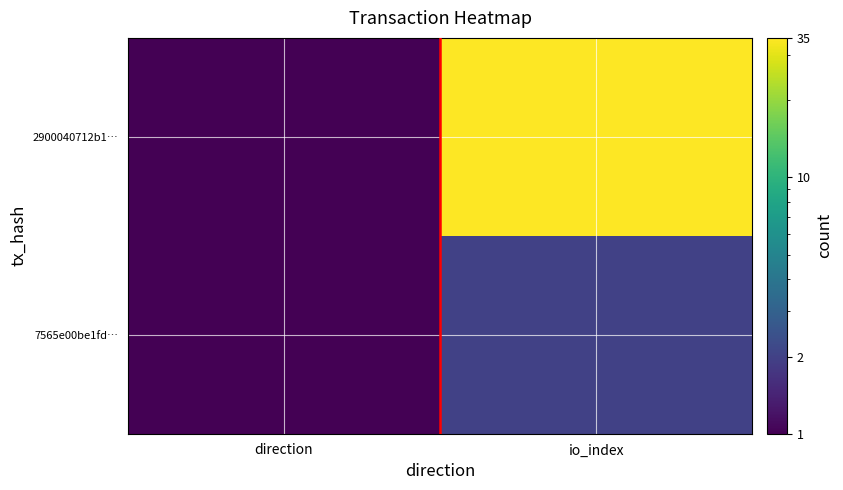

Which series has the widest spread of values?

2900040712b1…